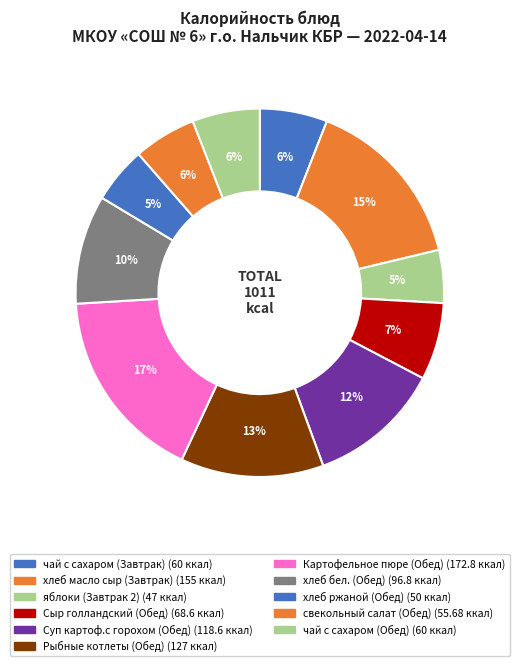

Is хлеб ржаной (Обед) the majority of the pie?

No